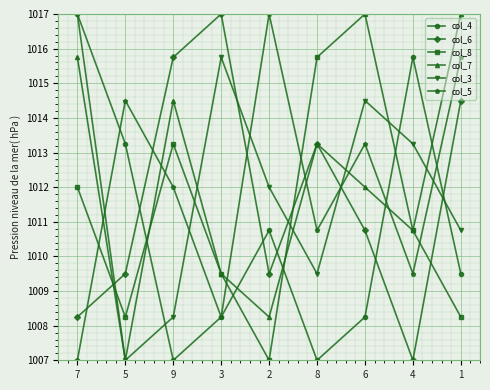

True or false: col_5 has more than 1 points higher than both neighbors.

True